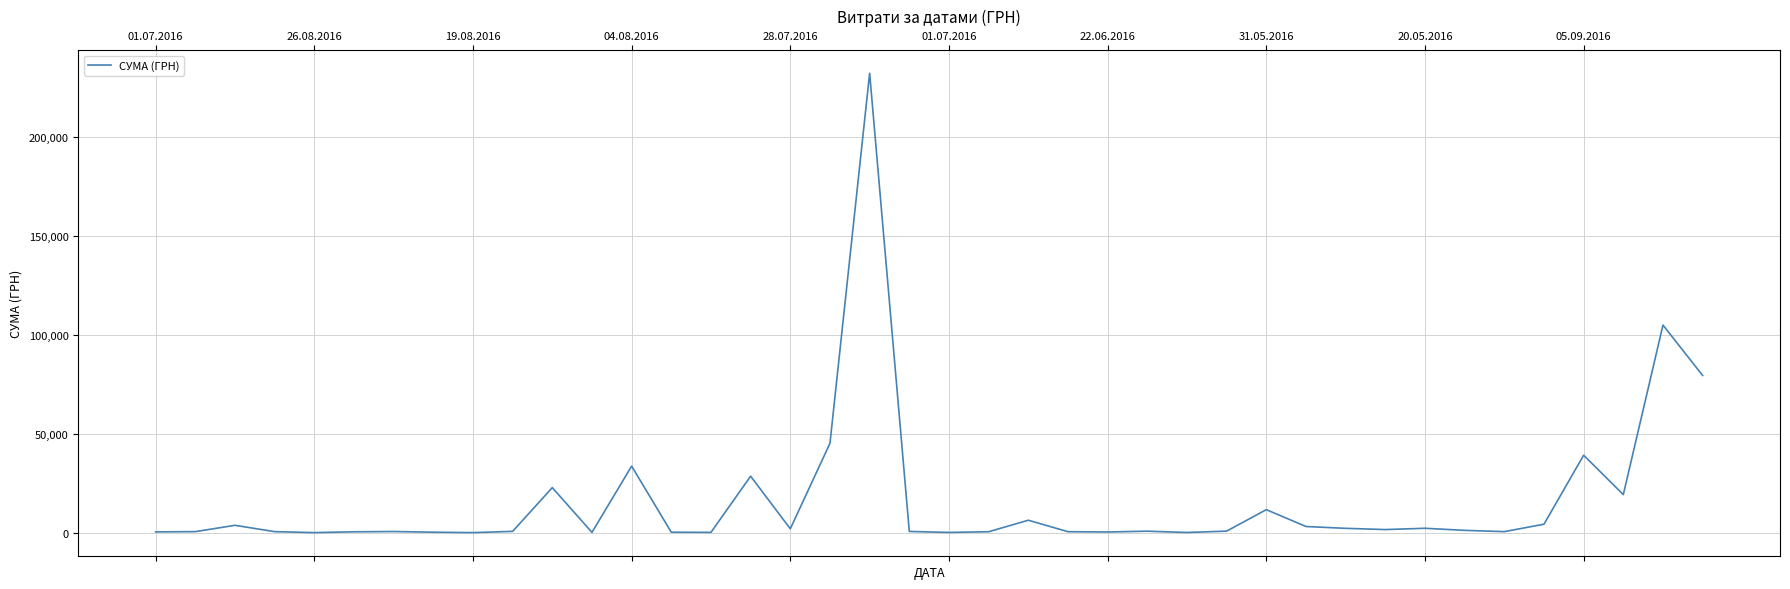

What is the greatest value displayed?

232178.0